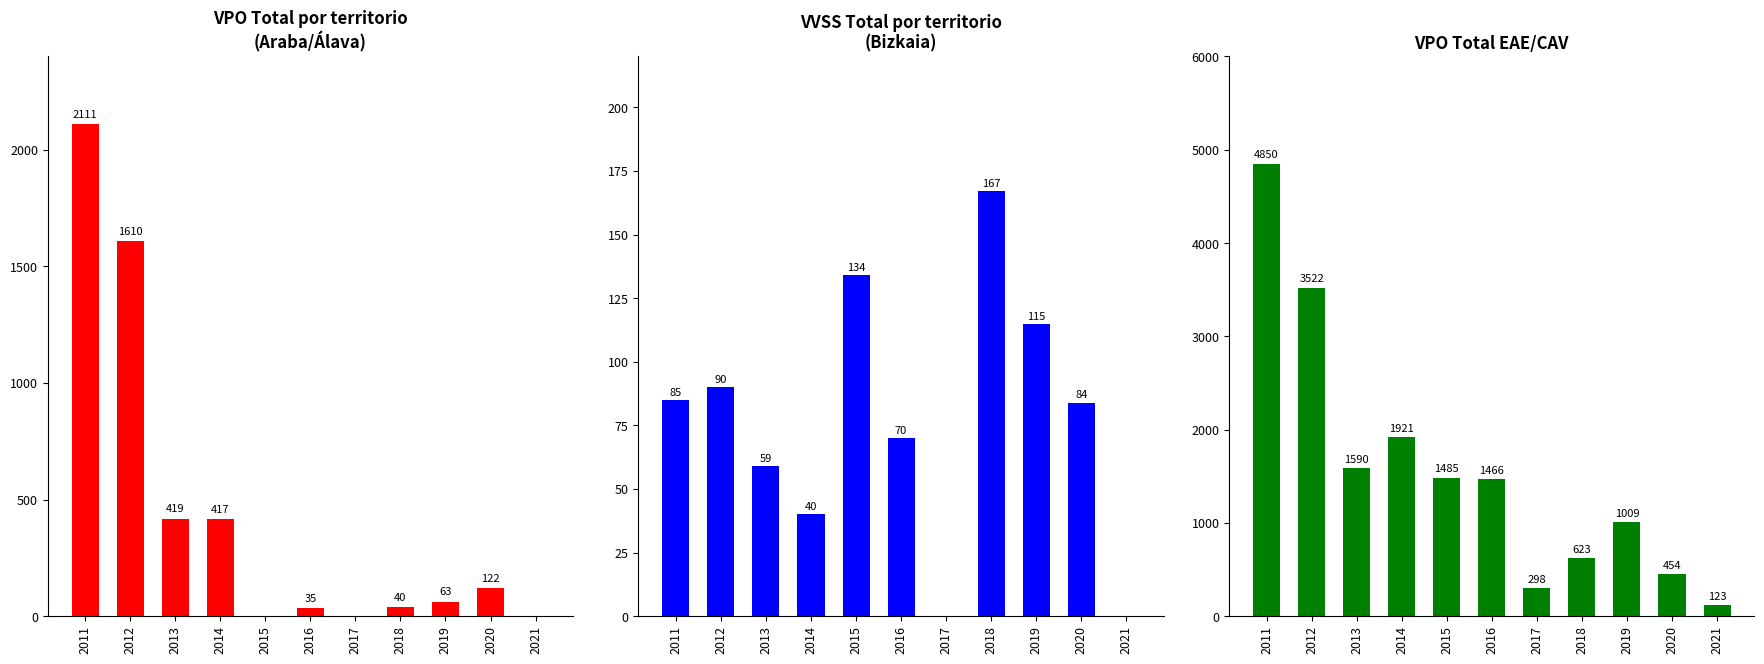

Rank the series by their average value, from highest to lowest.

VPO Total (EAE/CAV), Araba / Álava, Bizkaia